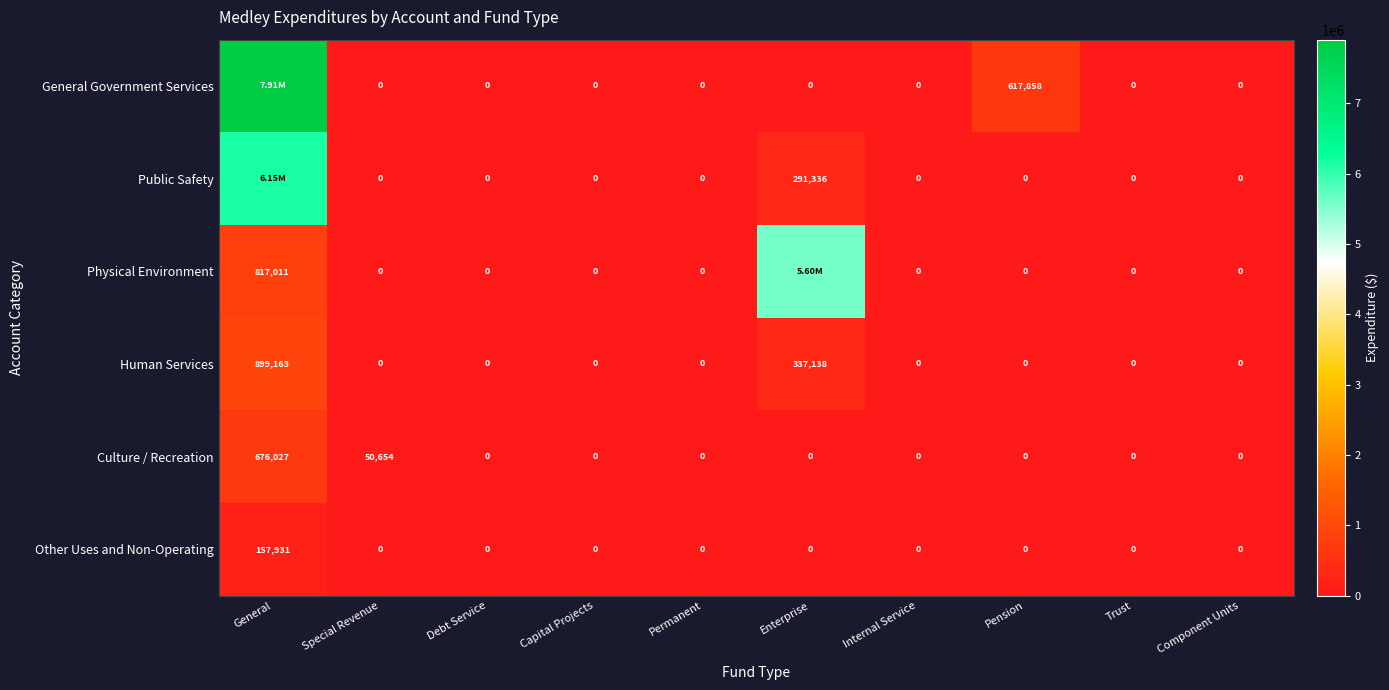

What is the sum of the Other Uses and Non-Operating values at Internal Service and General?

157931